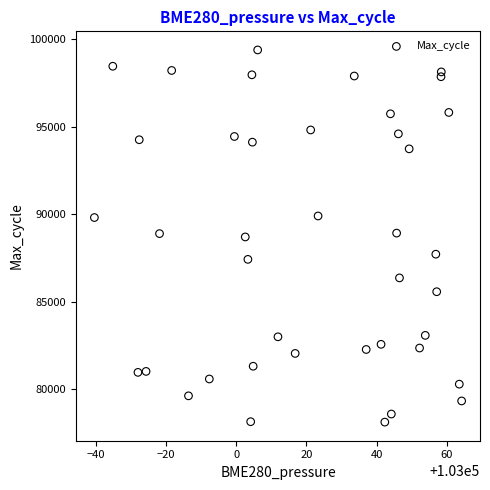

What is the range of Y values (max minus min)?

21269